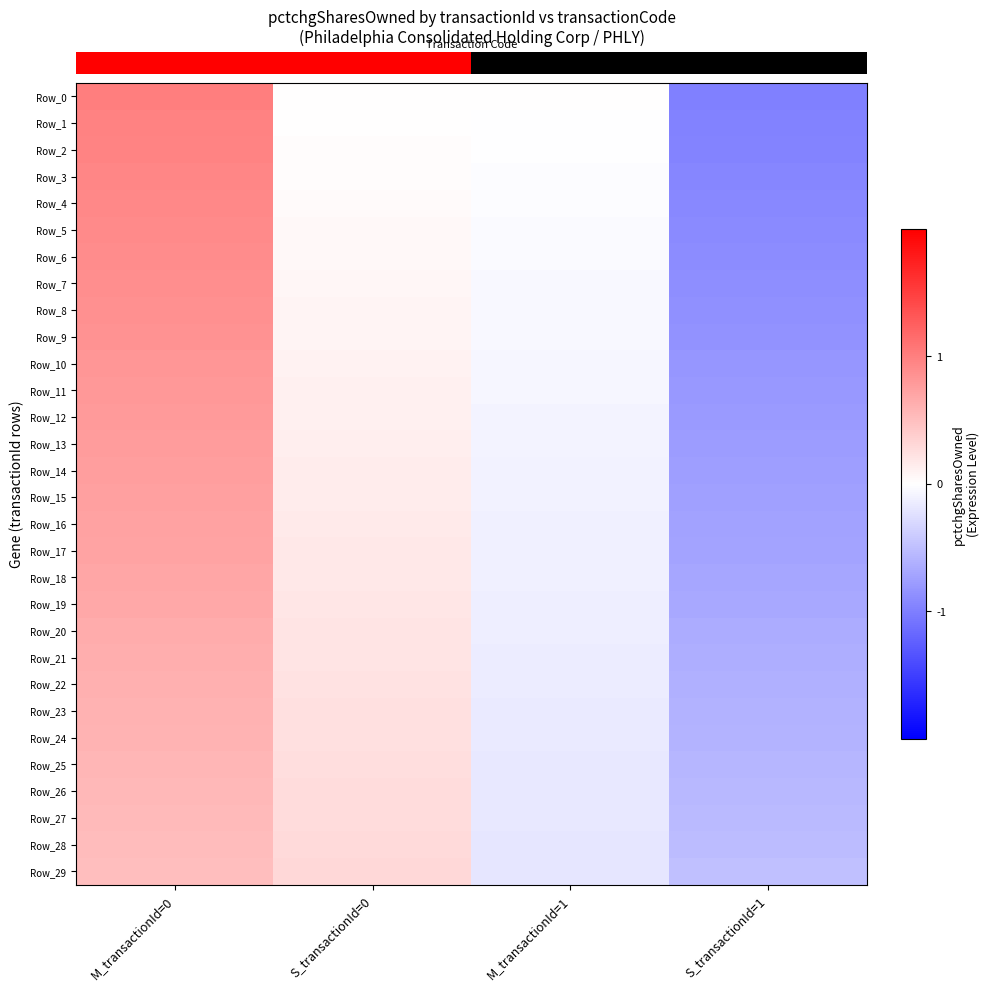

What is the spread (max minus min) of values at S_transactionId=1?

0.5